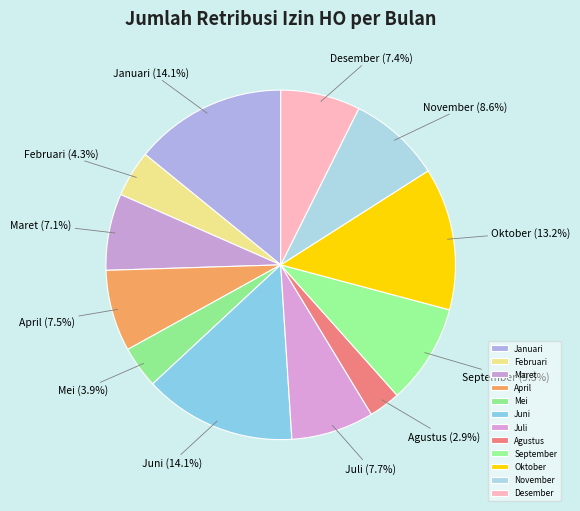

Which category has the smallest portion of the pie?

Agustus